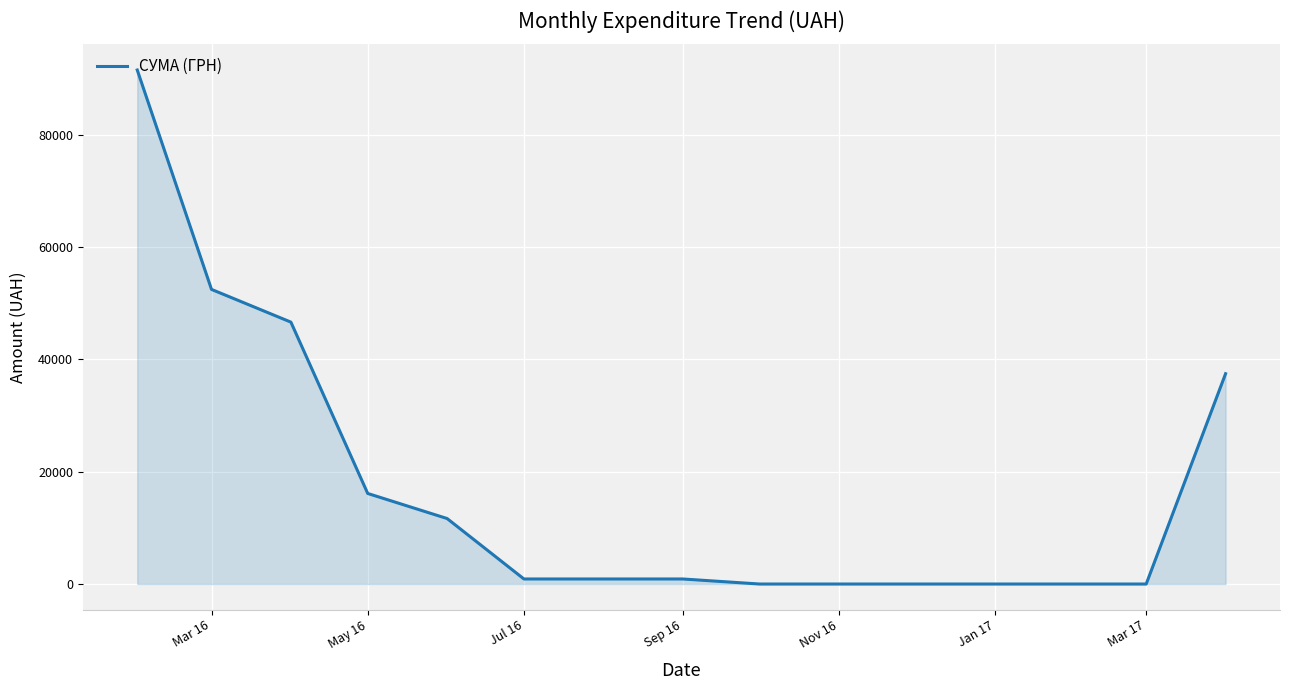

What is the maximum value shown in the chart?

91528.3